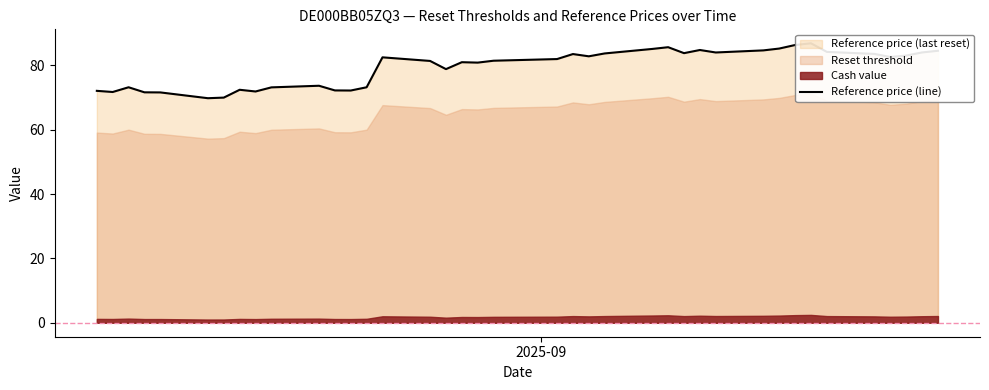

How many points are higher than both their immediate neighbors (excluding endpoints)?

9